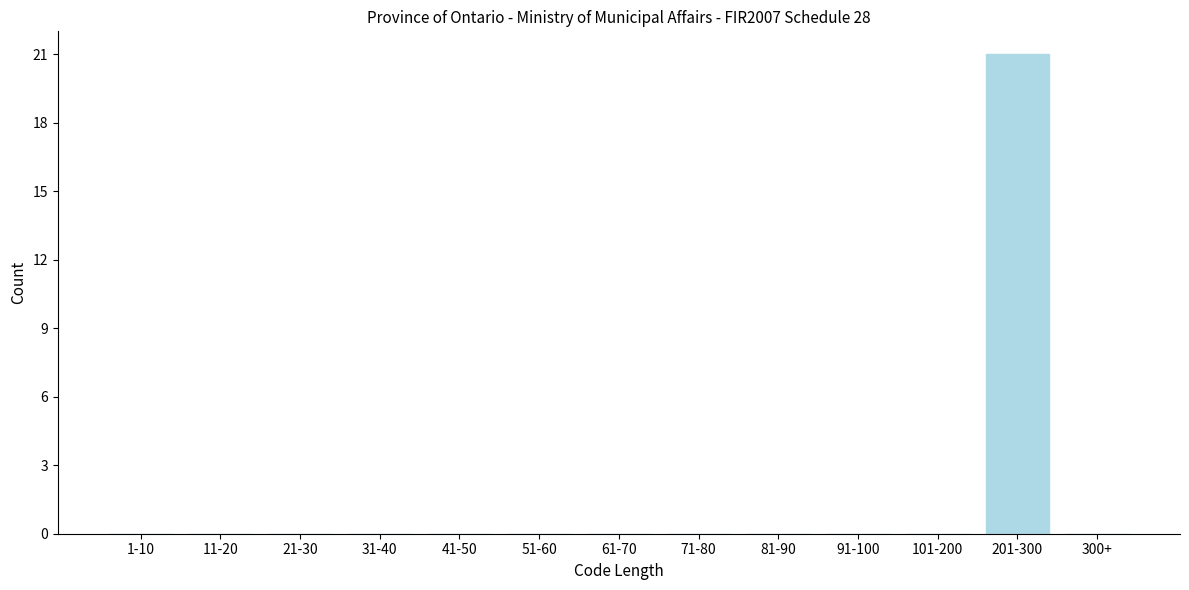

Reading left to right, what are all the values shown in this chart?

1-10=0	11-20=0	21-30=0	31-40=0	41-50=0	51-60=0	61-70=0	71-80=0	81-90=0	91-100=0	101-200=0	201-300=21	300+=0